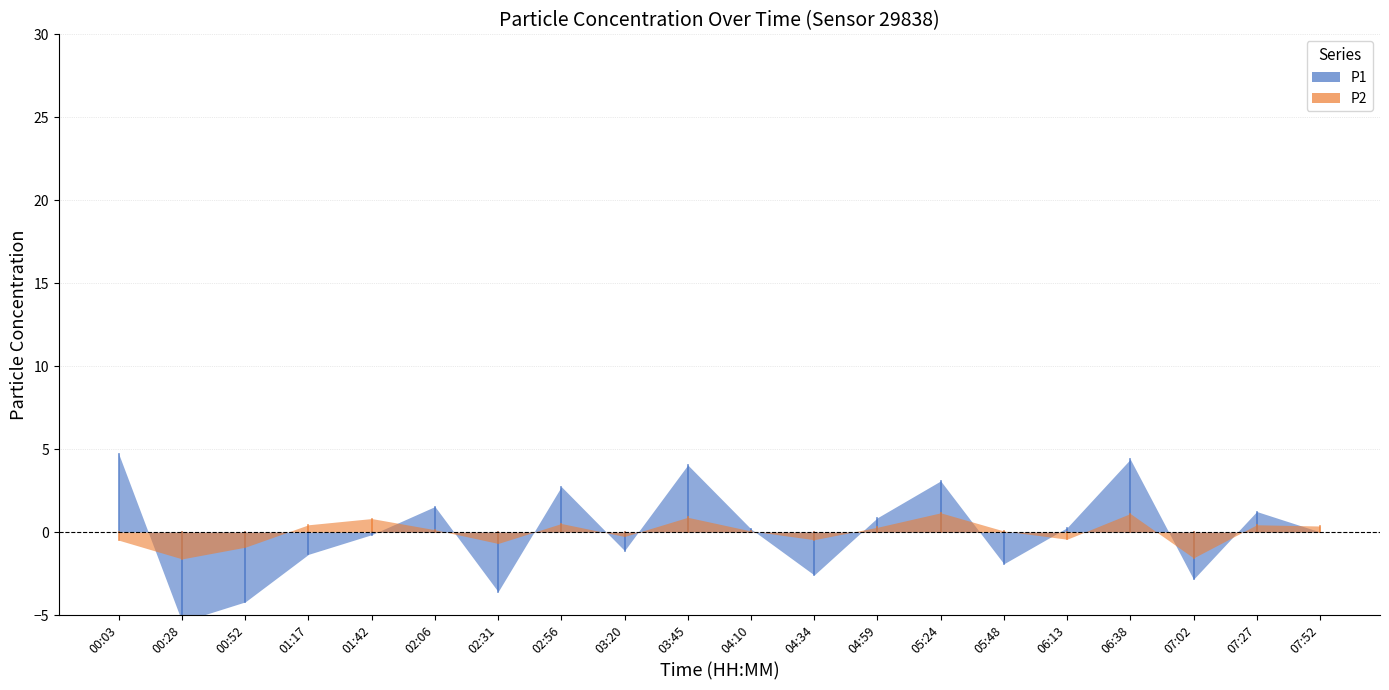

What are all the series names shown in the legend?

P1, P2